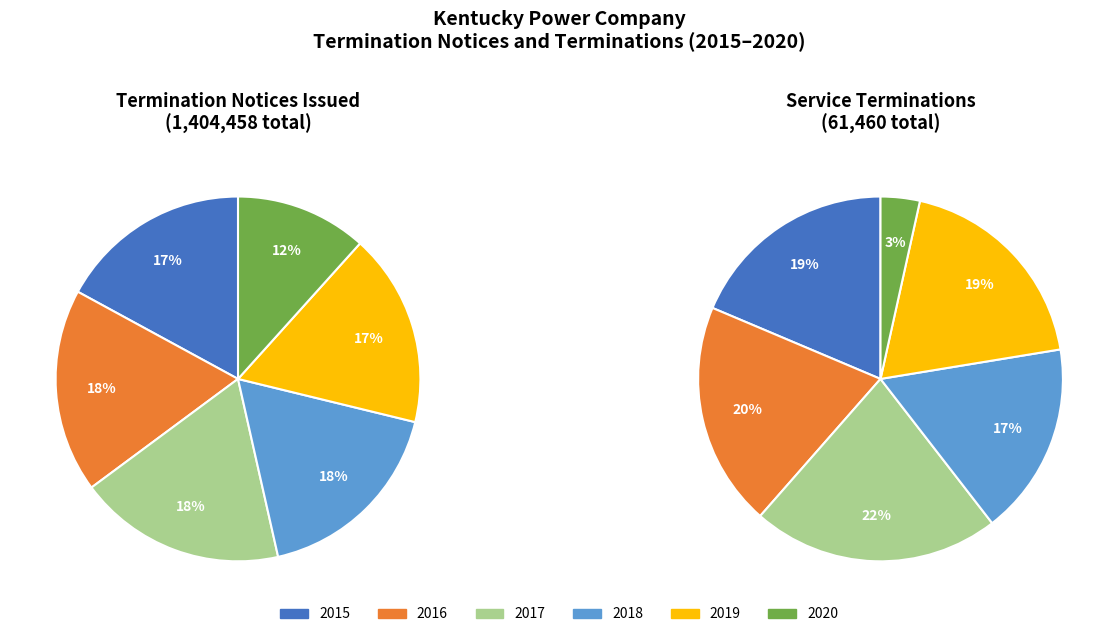

Is it true that 2020 is 1% of the pie?

False